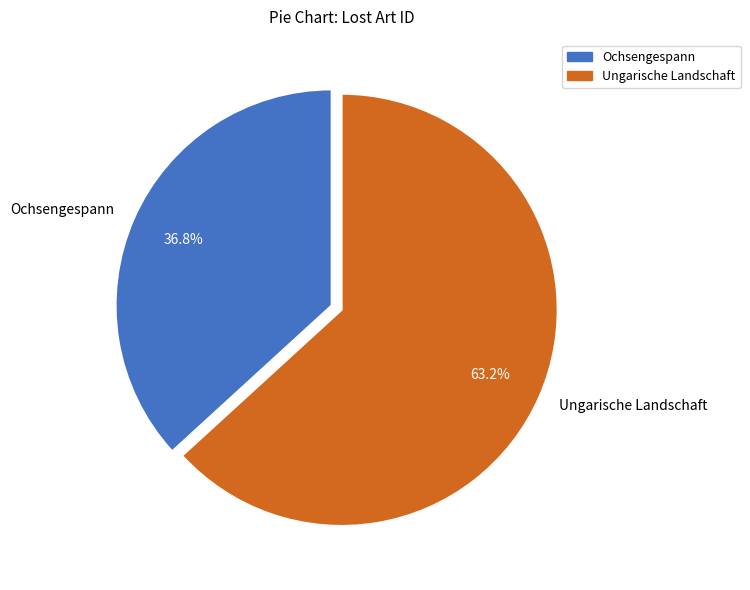

What percentage is NOT represented by Ungarische Landschaft?

36.8%